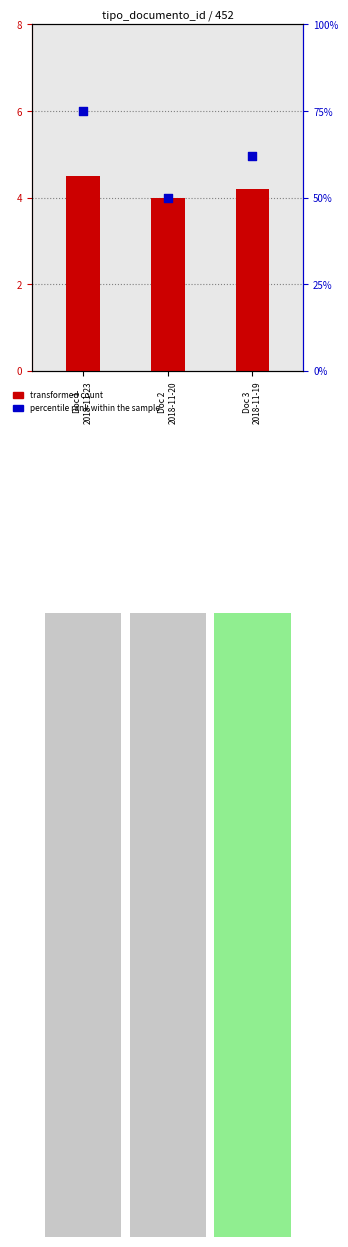

At how many categories does at least one series exceed 34?

3